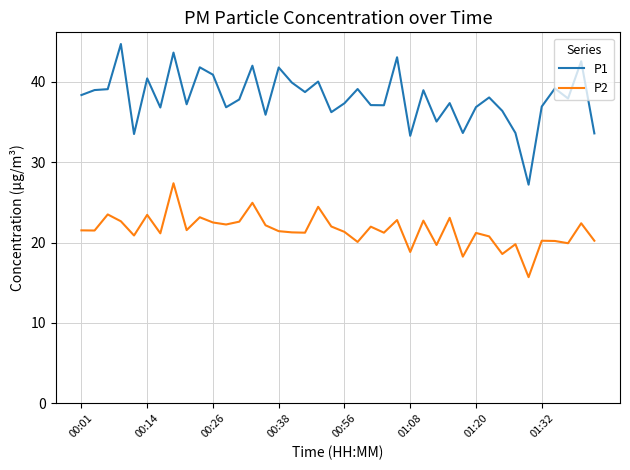

What is the difference between the maximum and minimum values in the P1 series?

17.5